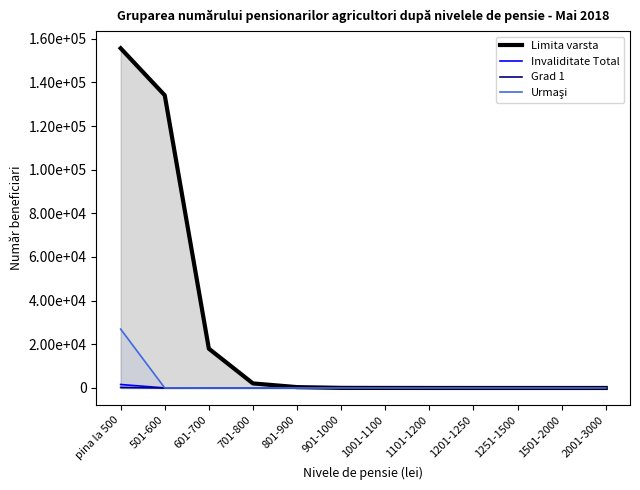

What is the value of the Urmaşi point at the 1st from the left?

26971